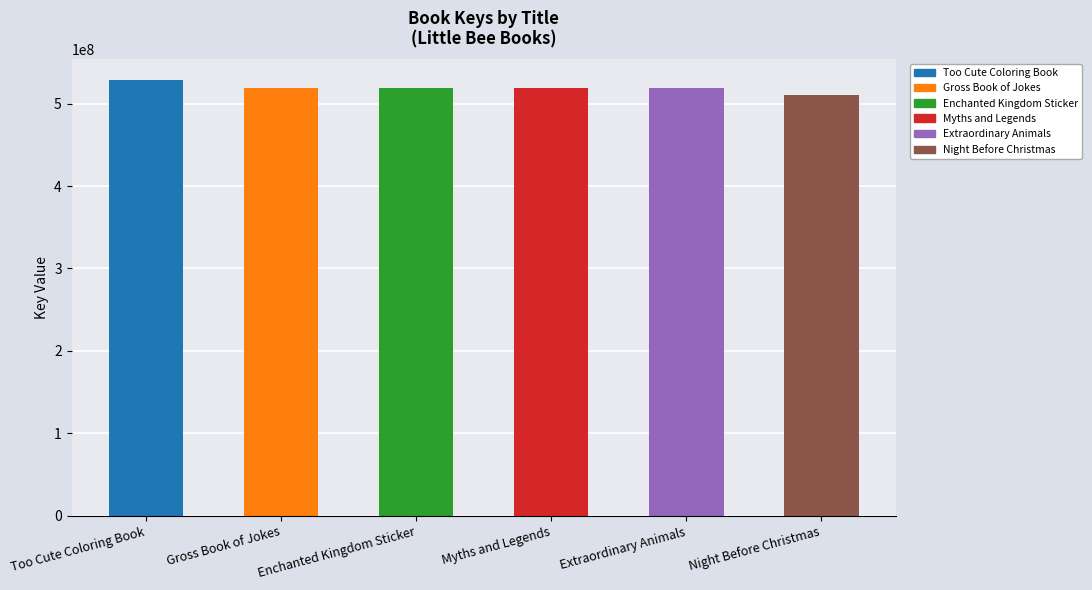

What is the average value?

519263056